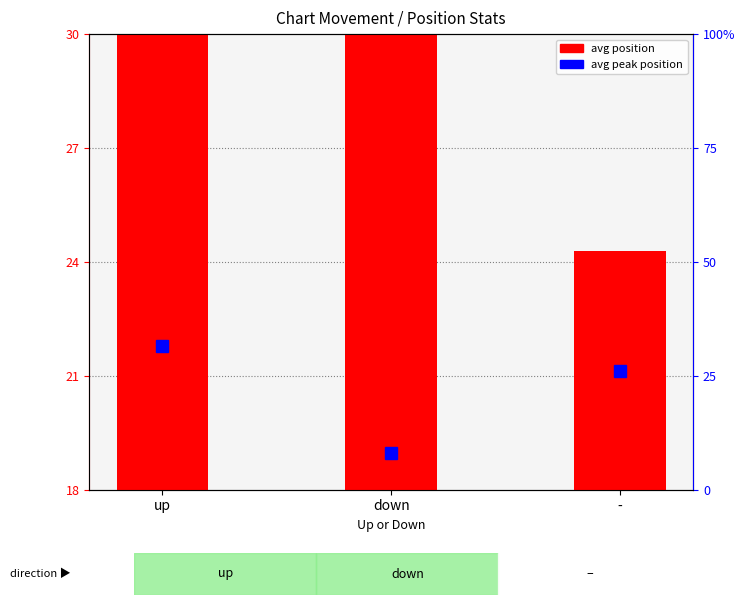

How many bars are there in each group?

2